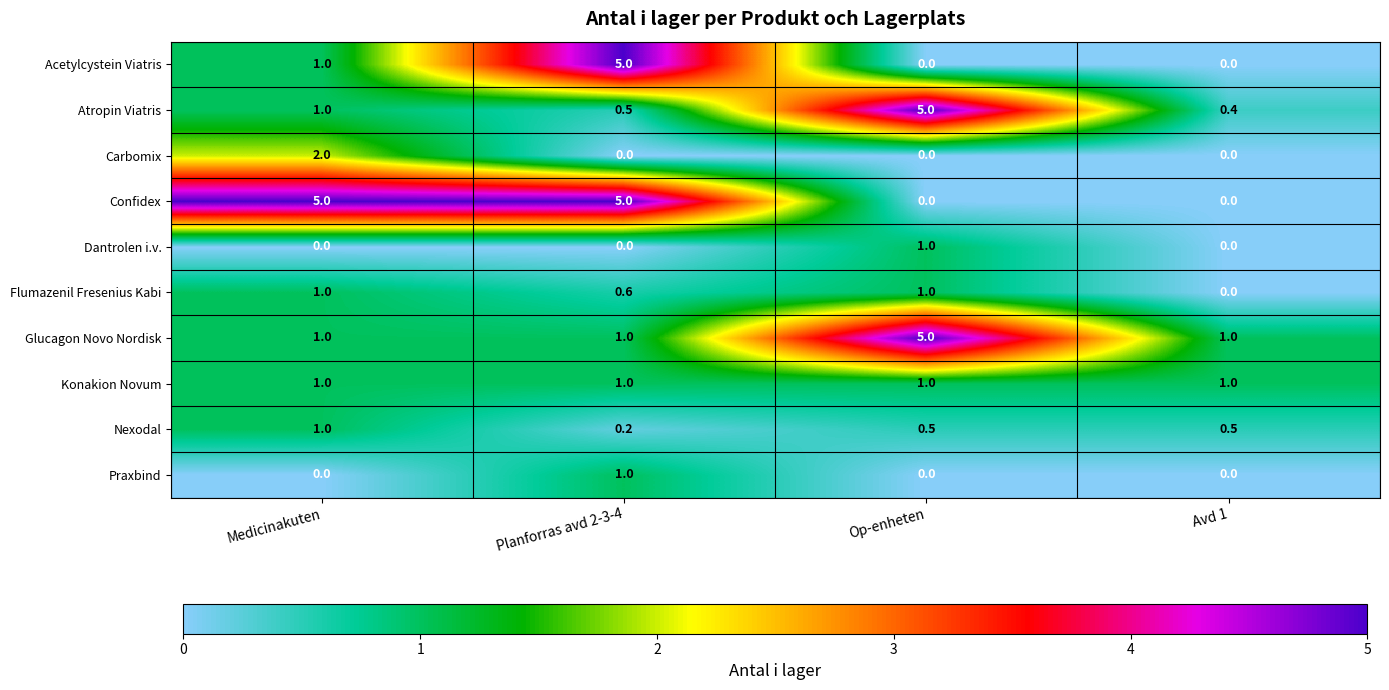

Is the value of Konakion Novum at Planforras avd 2-3-4 greater than the value of Confidex at Avd 1?

Yes